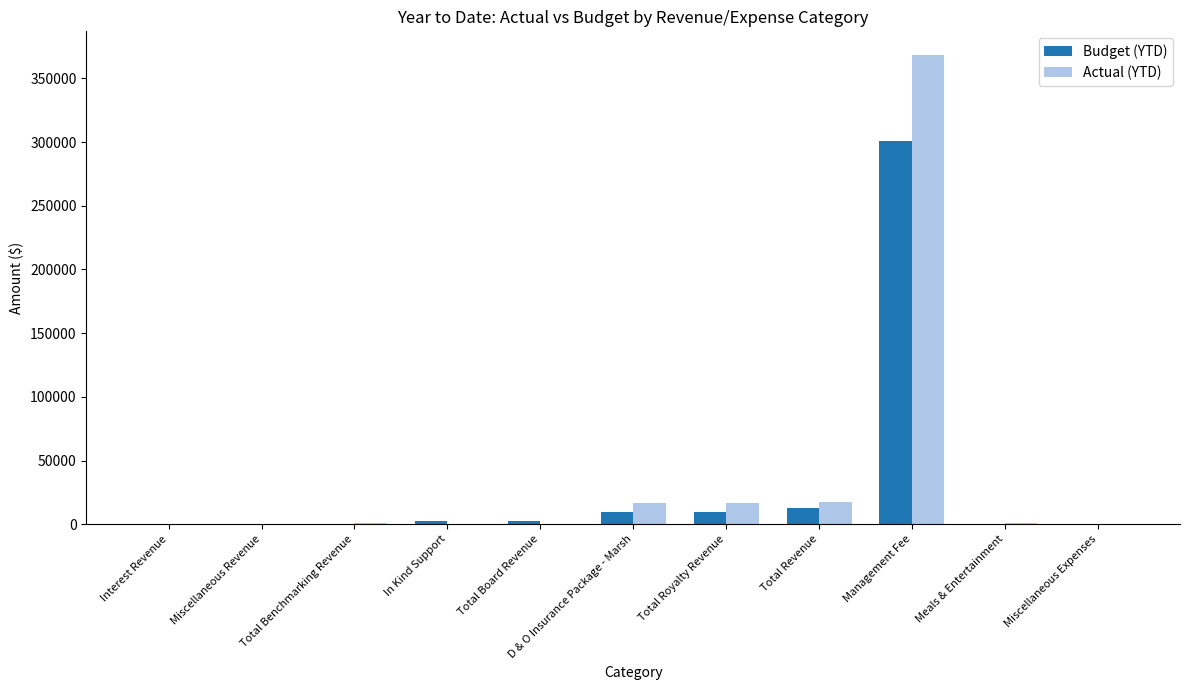

Which series changed the most between Total Royalty Revenue and Management Fee?

Actual (YTD)